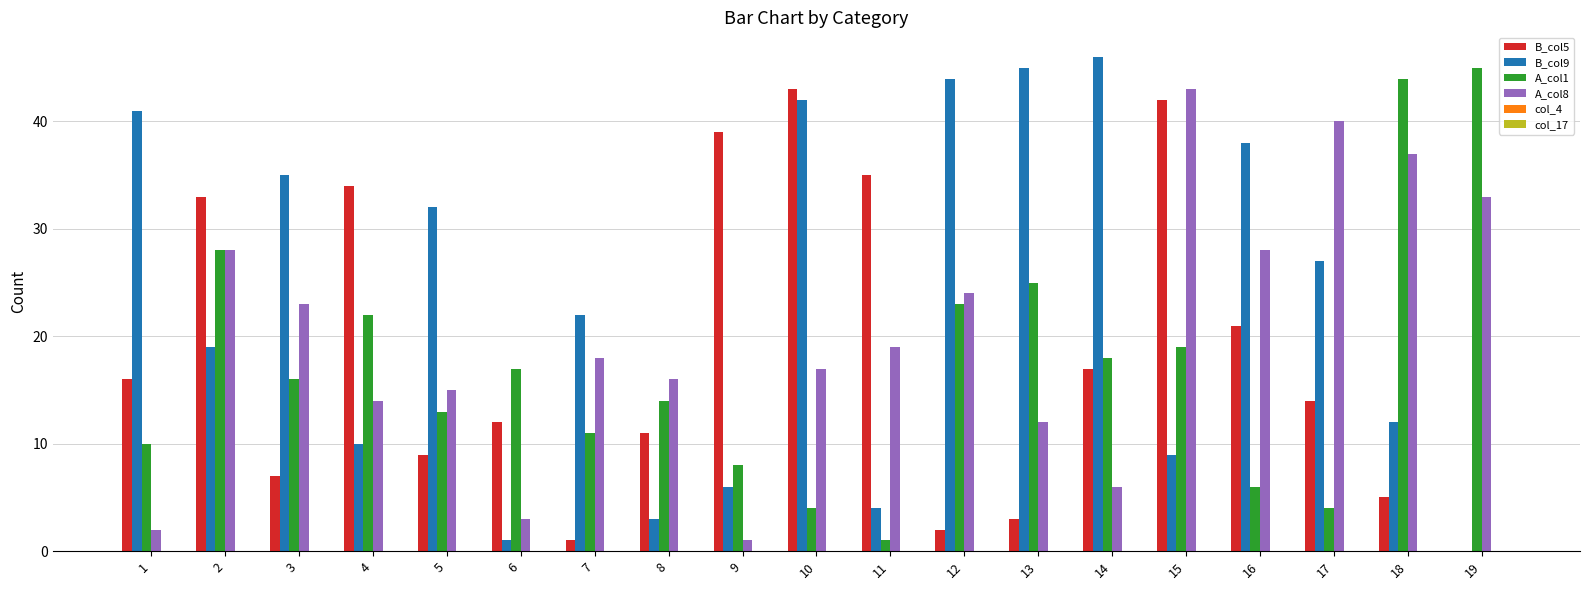

At which category is the sum across all series the highest?

15